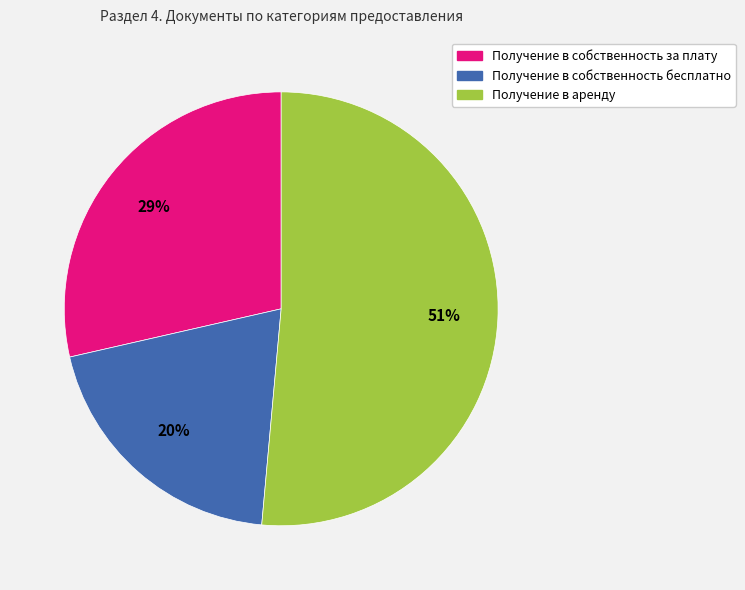

True or false: Получение в аренду accounts for 51% of the total.

True